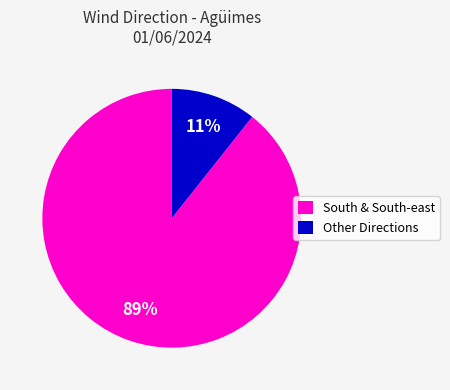

To the nearest percent, what portion does Other Directions represent?

11%